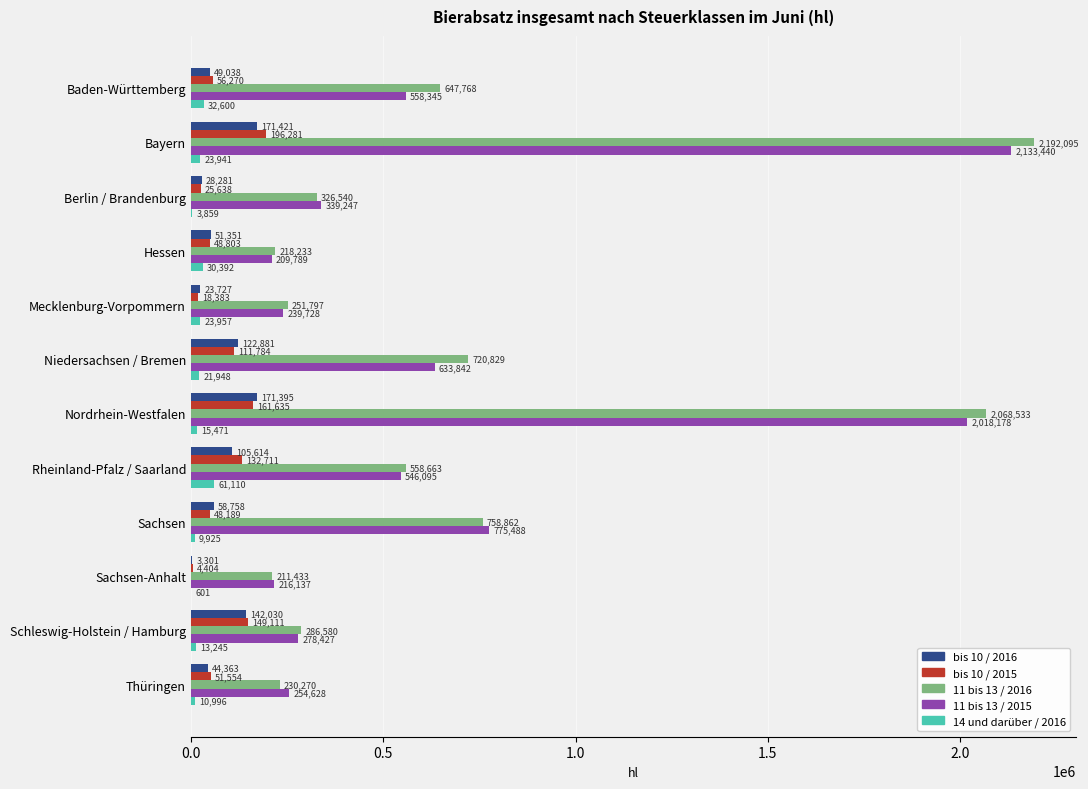

At which category is the sum across all series the highest?

Bayern